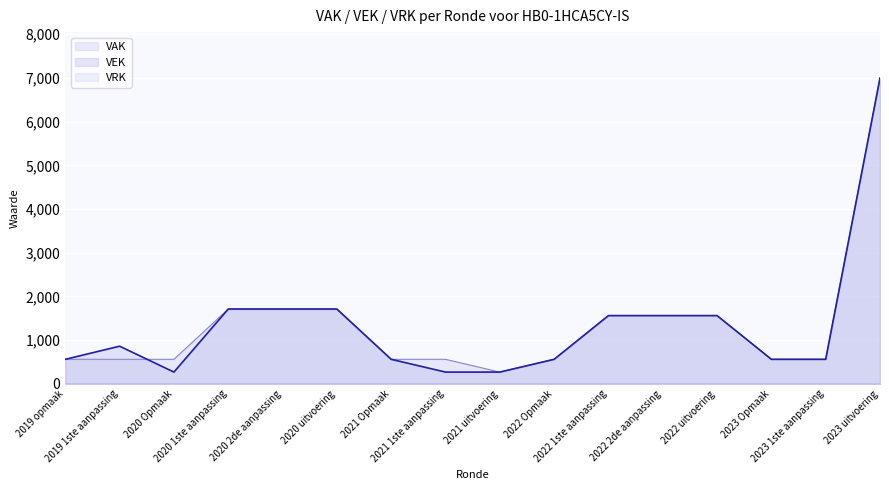

What is the label of the 9th point from the left?

2021 uitvoering